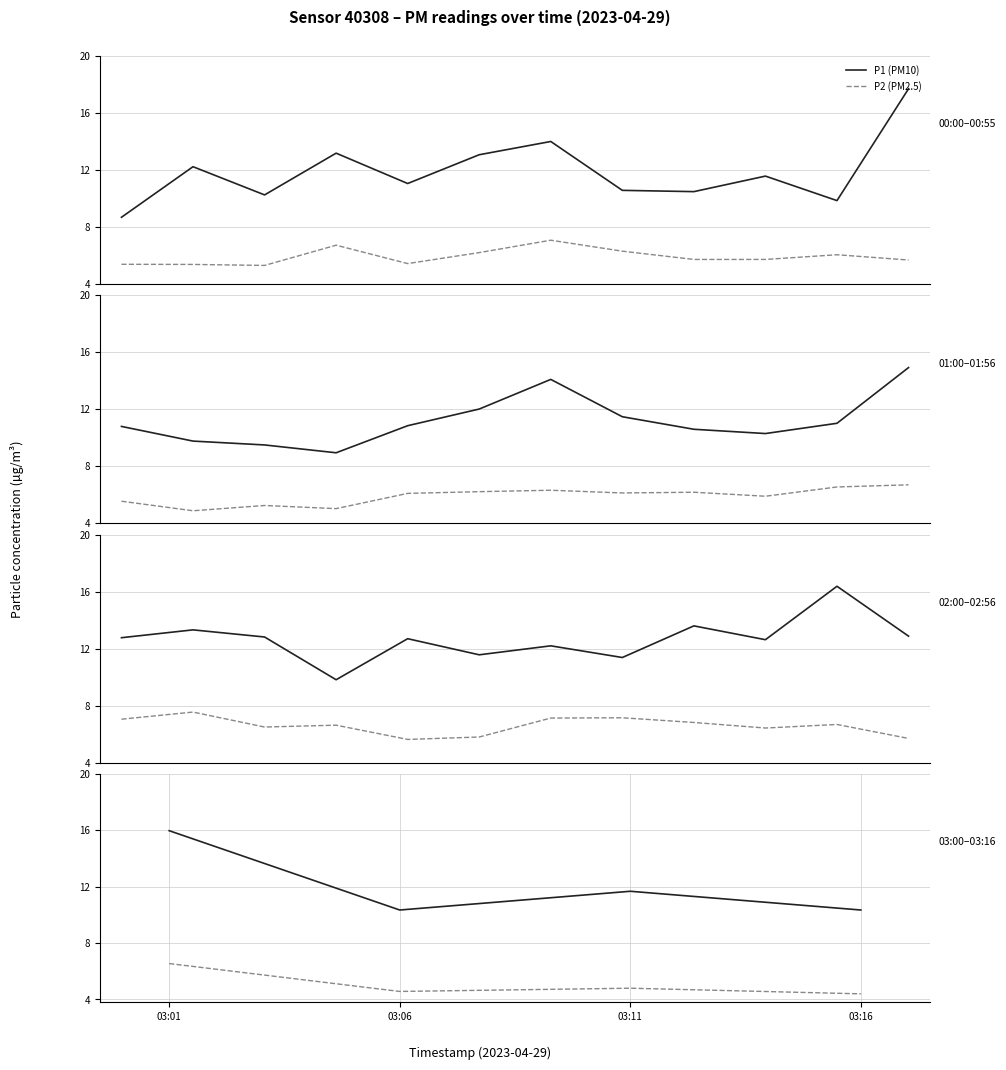

True or false: P1 (PM10) has a value of 7.7 at 03:01.

False